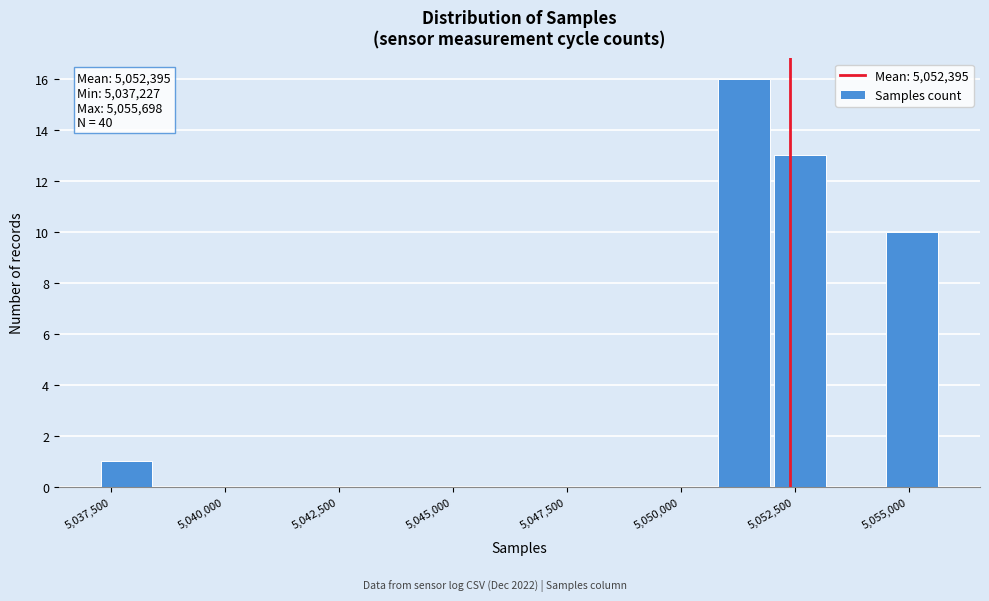

Around what value on the x-axis is the tallest bar? Give the approximate position of its centre, as read against the axis.

5051500